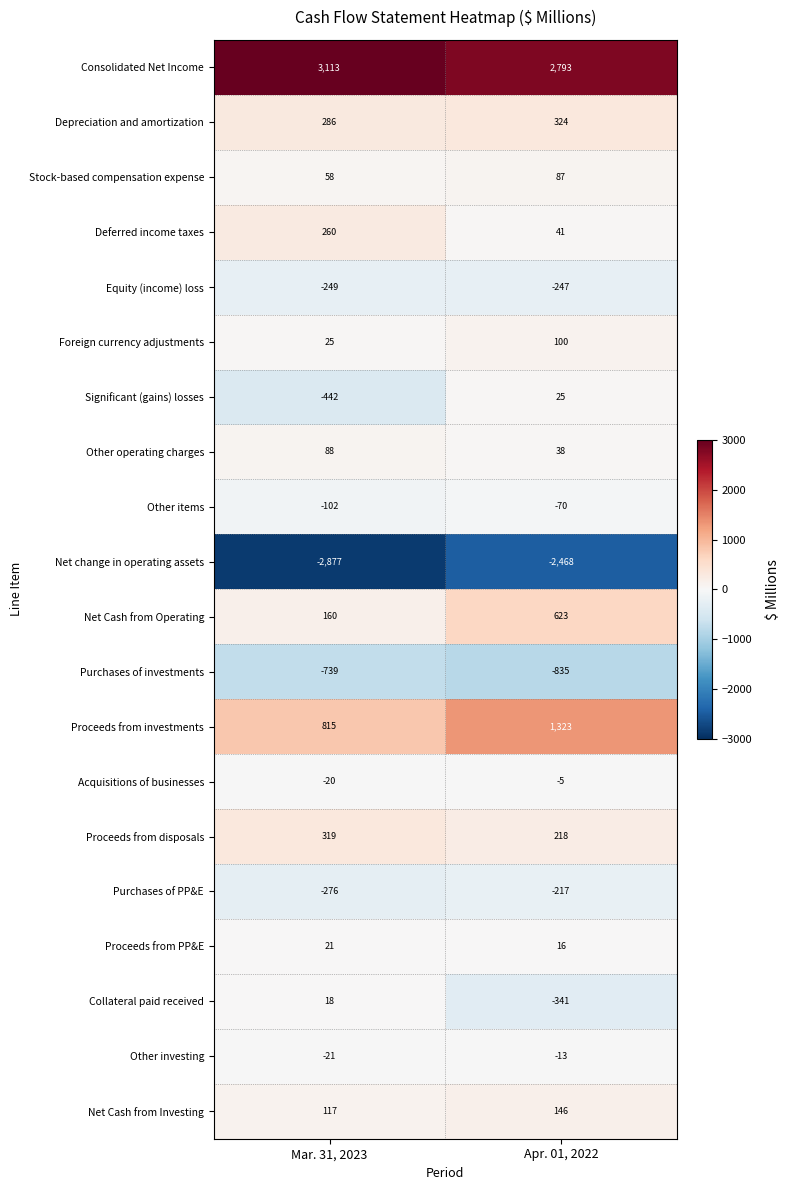

What is the difference between the highest and lowest values at Mar. 31, 2023?

5990